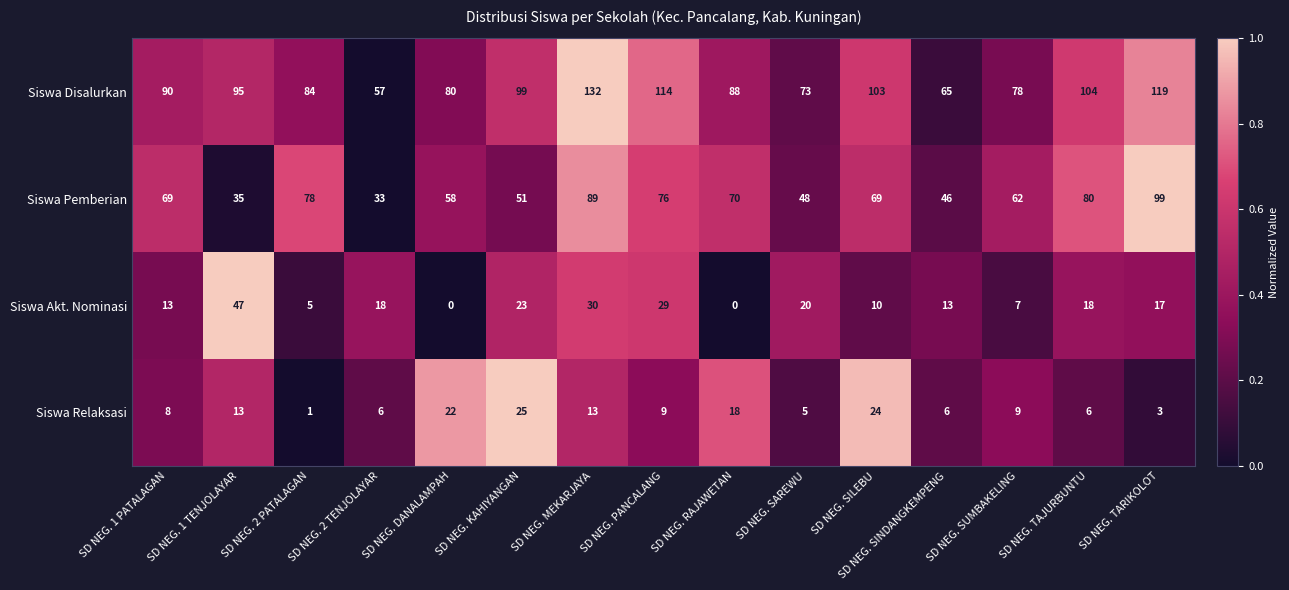

What is the total value across all series at SD NEG. SINDANGKEMPENG?

130